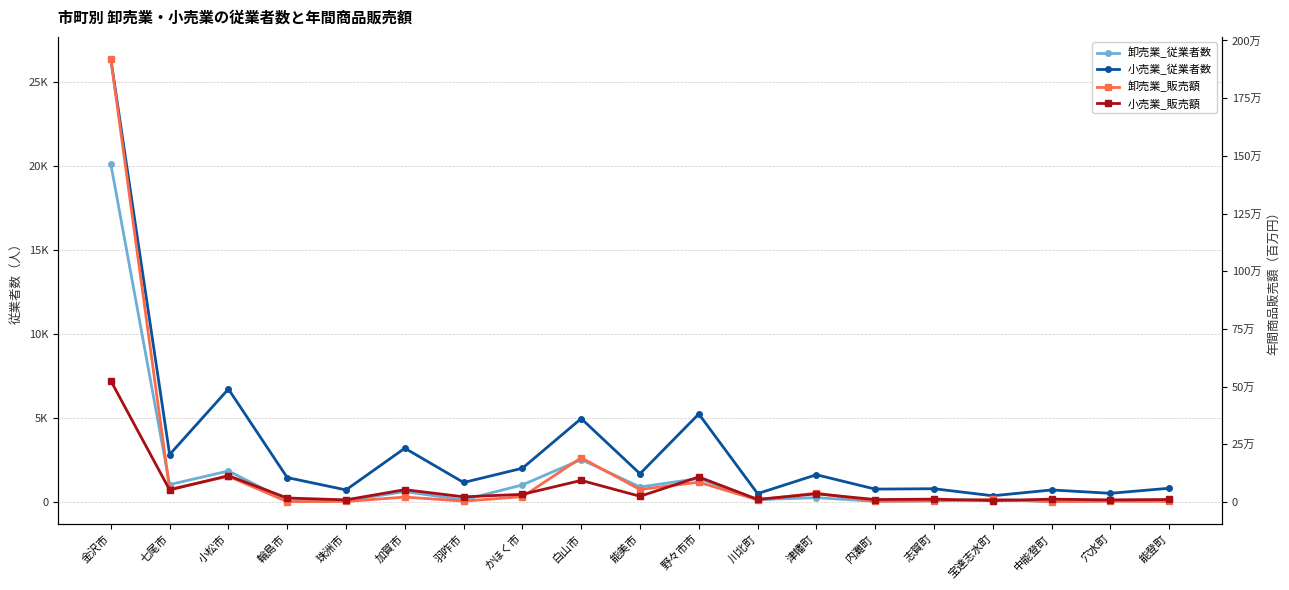

What value does the 小売業_販売額 series have at 小松市, to the nearest 100?

113800